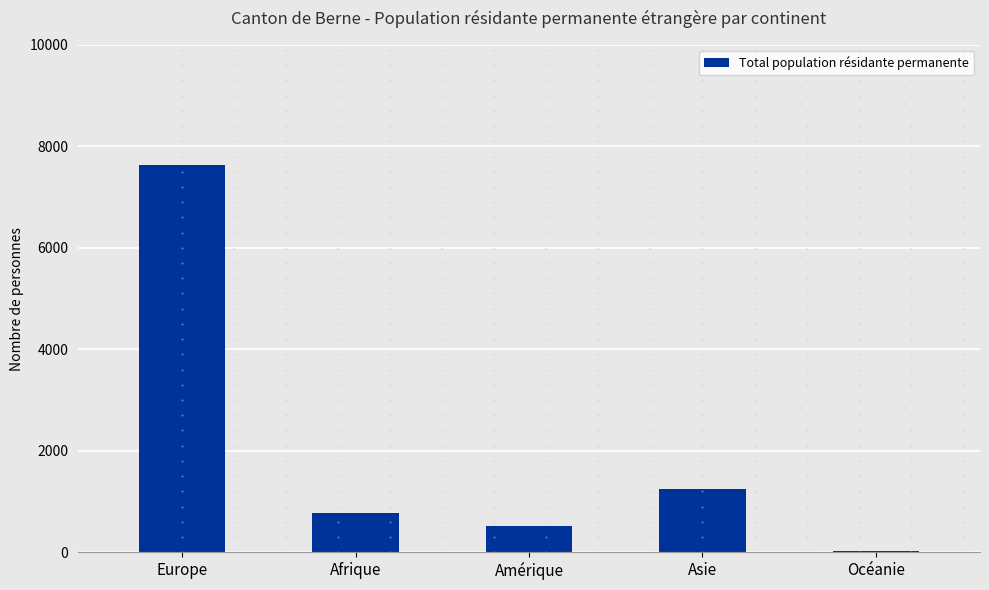

Does the chart contain stacked bars?

No